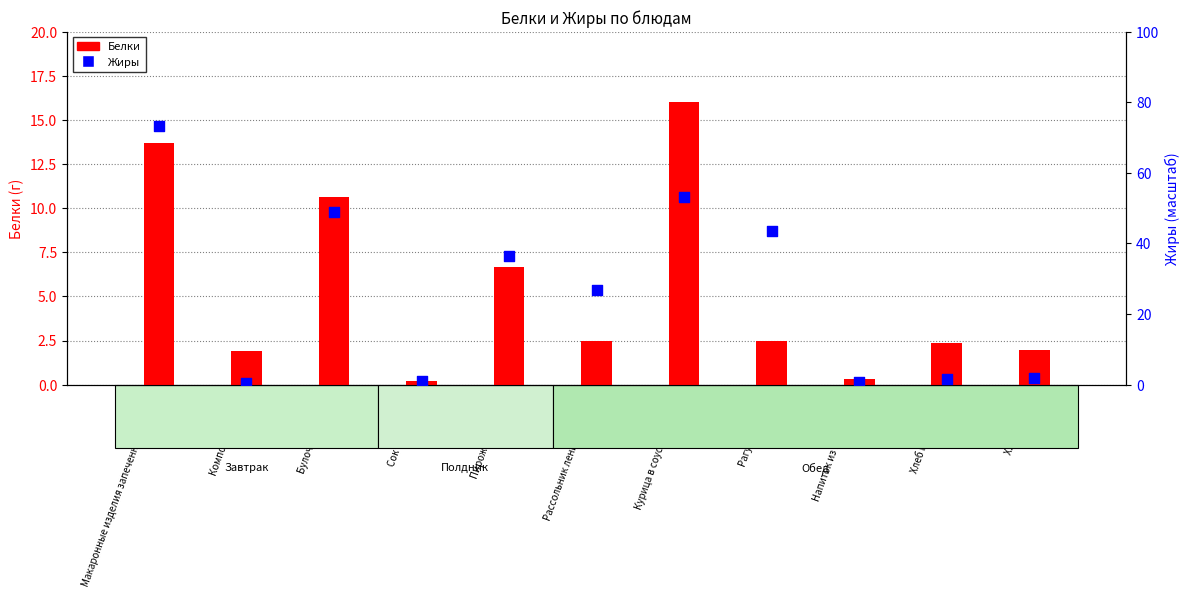

What is the total value across all series at Макаронные изделия запеченные с сыром?

86.9